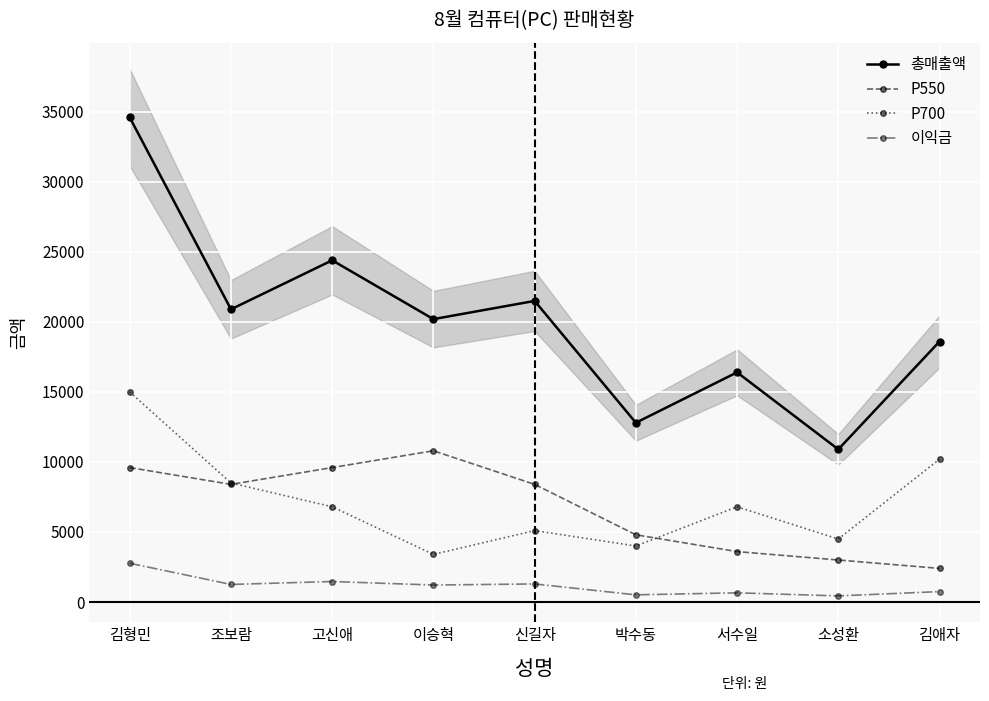

How many interior local valleys does the P700 series have?

3